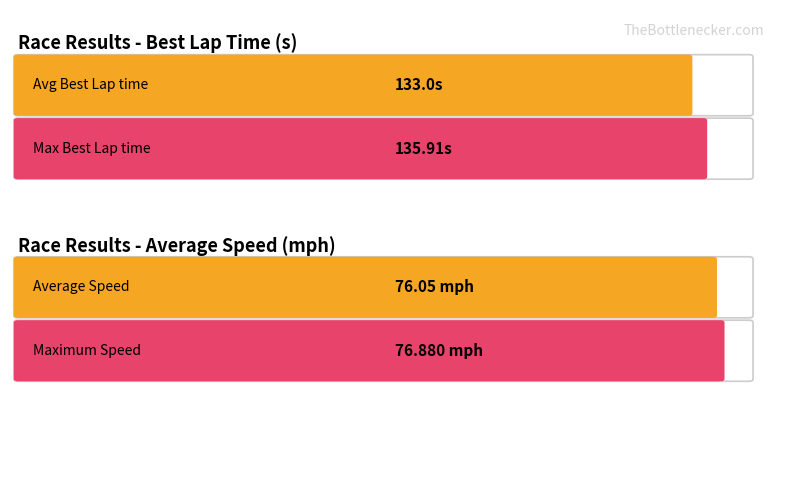

What is the maximum value shown in the chart?

135.9